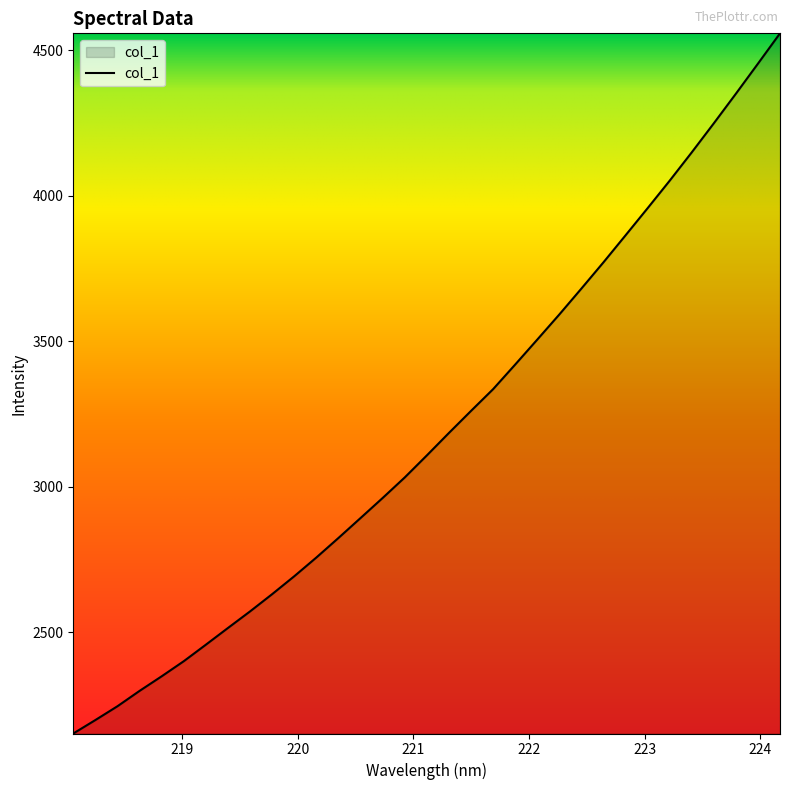

What is the minimum value shown in the chart?

2152.5